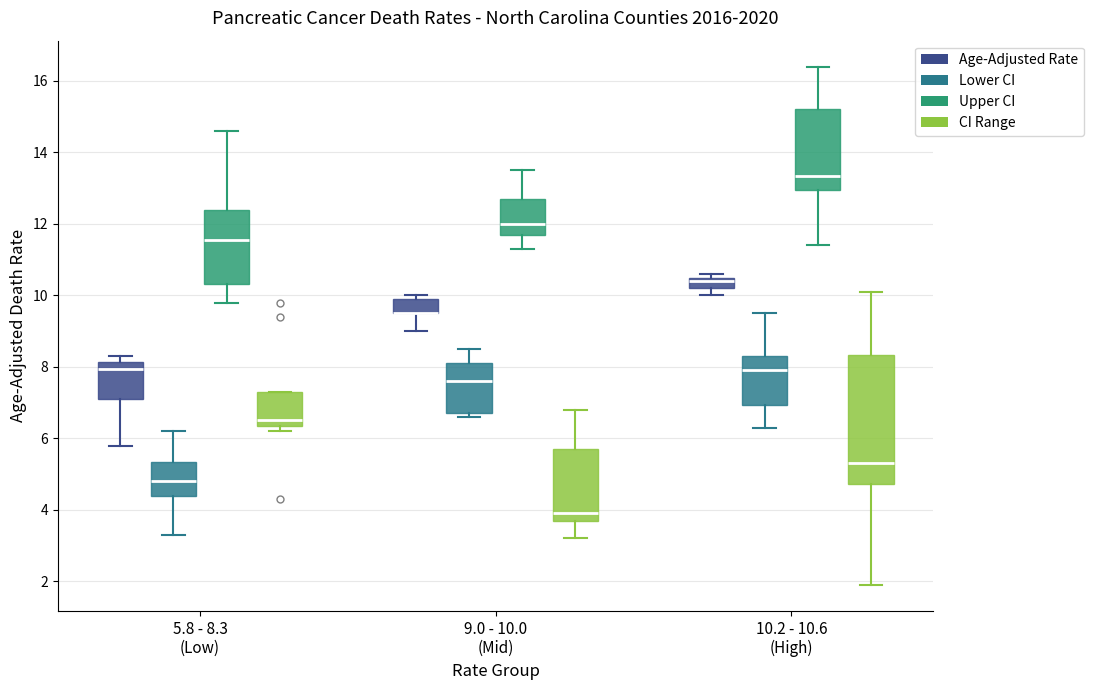

Where does the median line of the box for 10.2 - 10.6 (High) (CI Range) sit on the y-axis? The values are not printed on the chart, so give them approximately, as read against the axis.

5.4